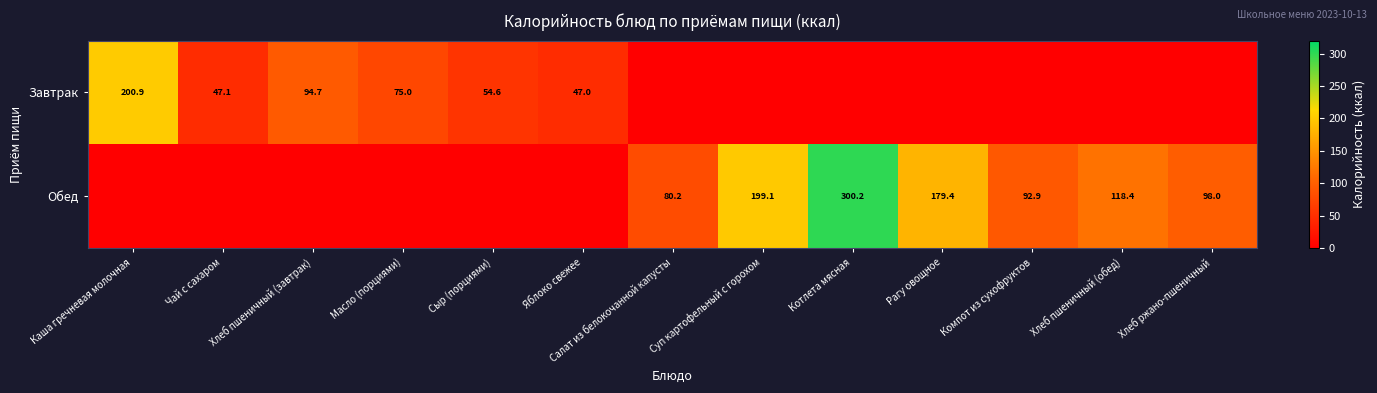

Is the value of Обед at Салат из белокочанной капусты greater than the value of Завтрак at Чай с сахаром?

Yes